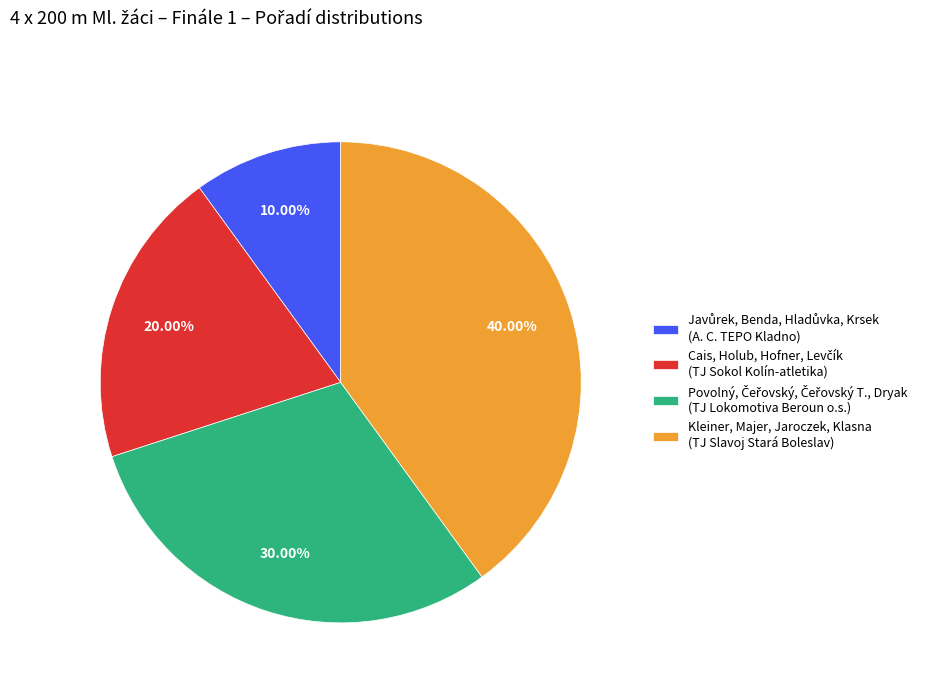

Which category has the biggest portion of the pie?

Kleiner, Majer, Jaroczek, Klasna (TJ Slavoj Stará Boleslav)